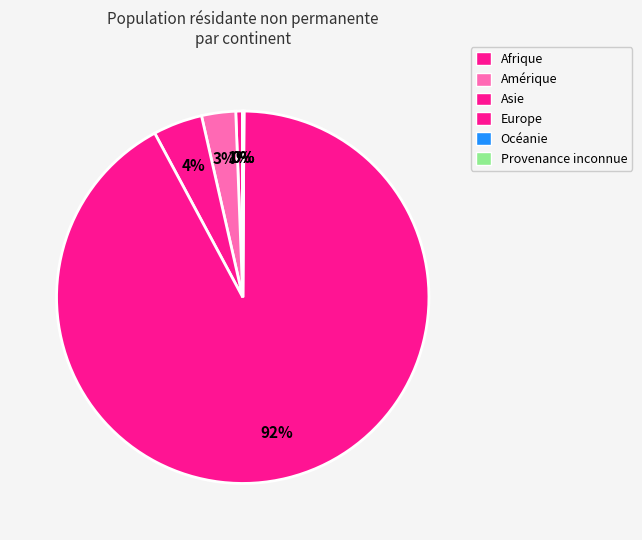

What percentage is the Amérique slice, to the nearest percent?

3%